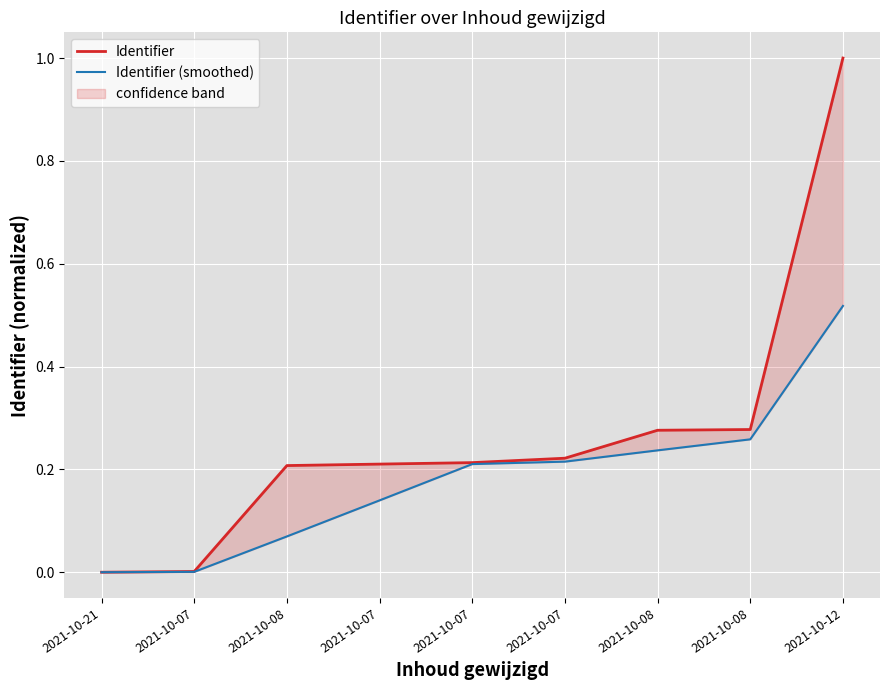

What are all the series names shown in the legend?

Identifier, Identifier (smoothed)